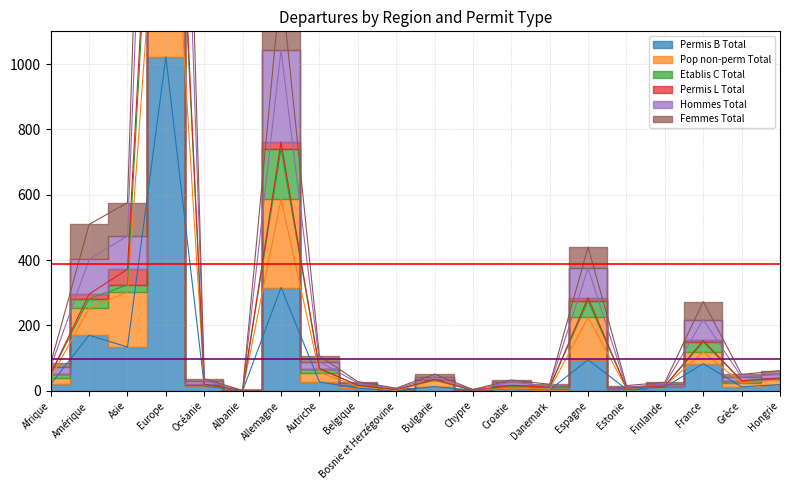

What is the label of the 4th point from the right?

Finlande